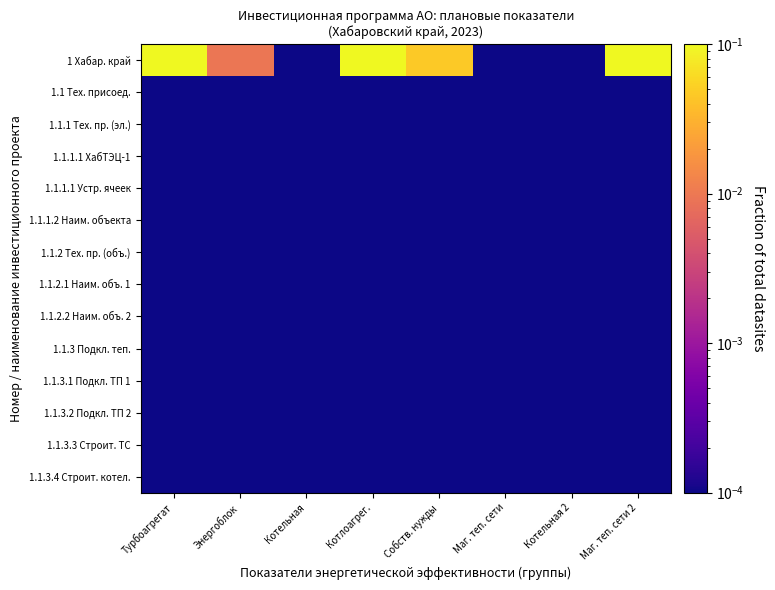

Which series has the largest total across all categories?

1 Хабар. край